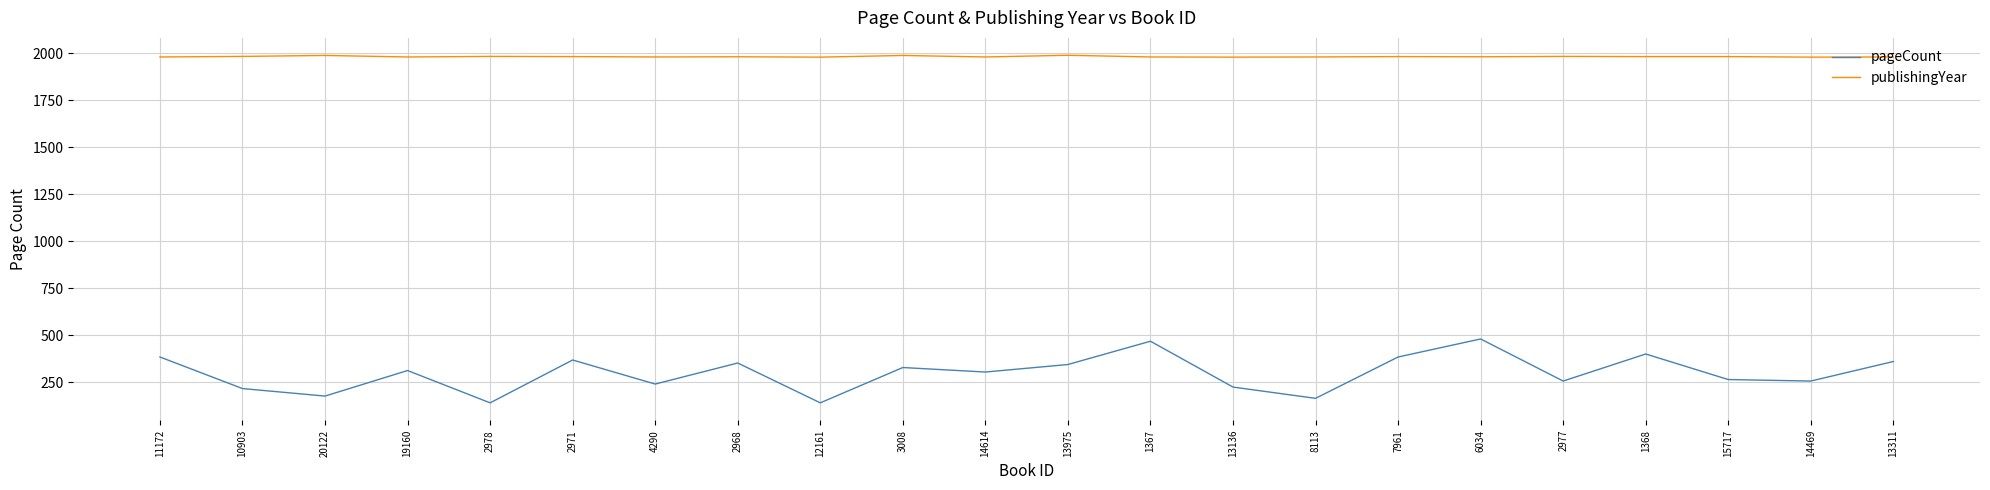

Which series has the largest total across all categories?

publishingYear